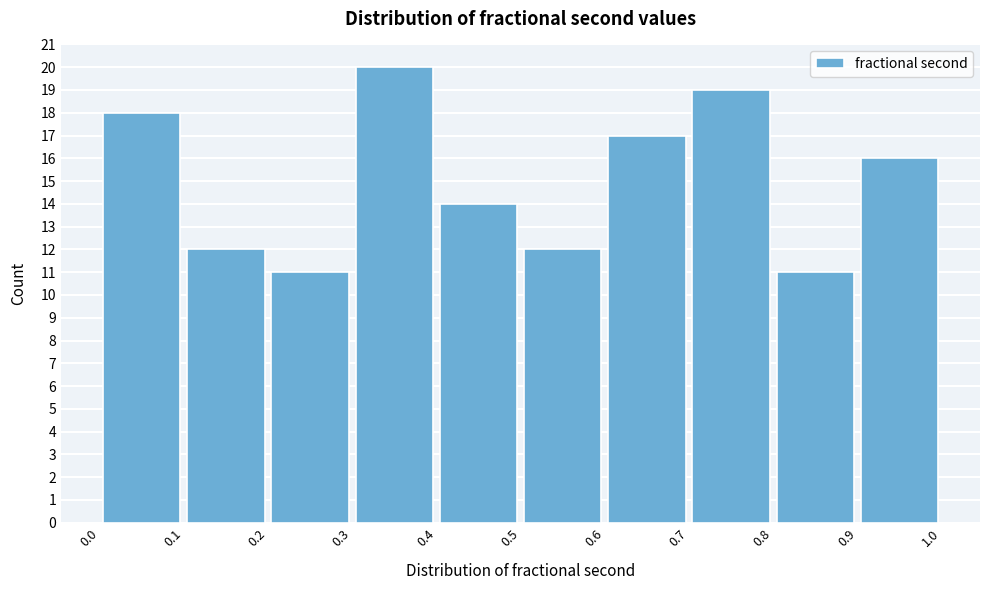

What is the height of the bar covering 0.8 to 0.9 on the x-axis? The values are not printed on the chart, so give them approximately, as read against the axis.

11